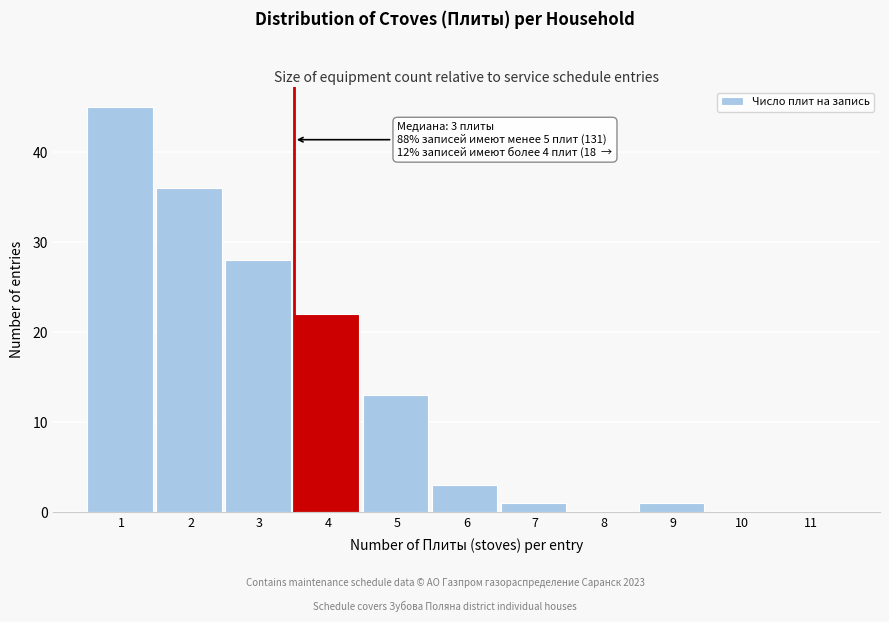

Reading left to right, list all the values displayed in this chart.

1=45	2=36	3=28	4=22	5=13	6=3	7=1	8=0	9=1	10=0	11=0